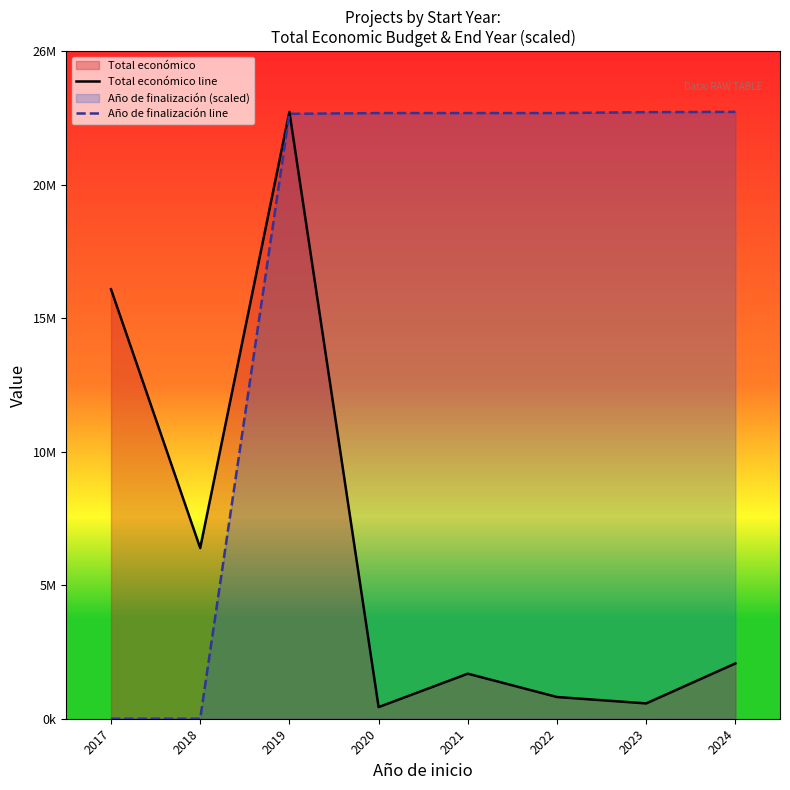

Which has a higher value, 2020 or 2017?

2017